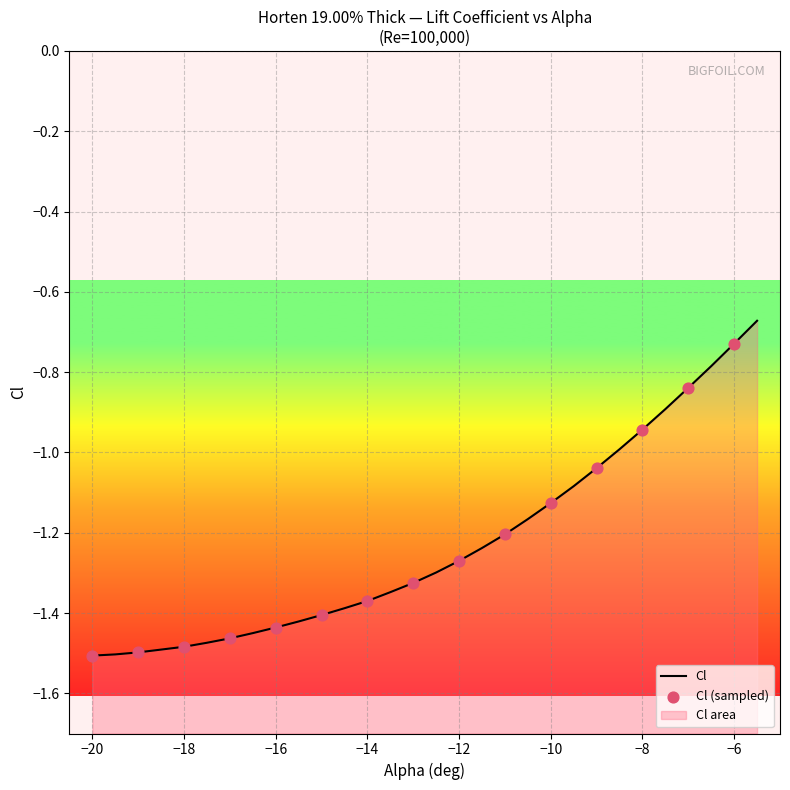

What is the change in value from -16 to -9?

+0.4